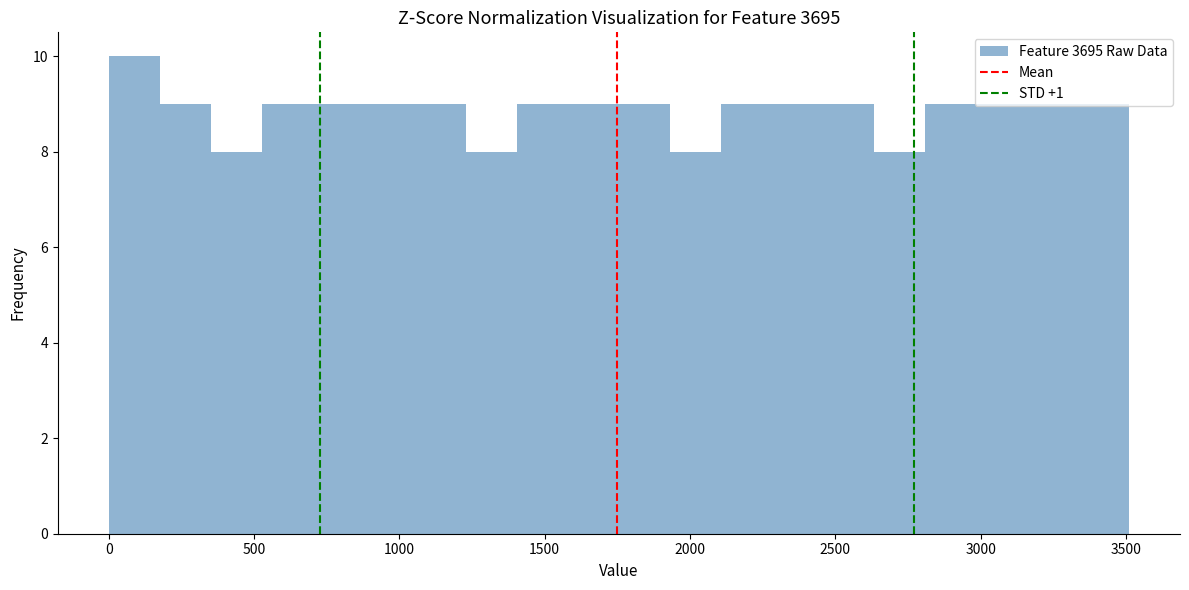

Around what value on the x-axis is the tallest bar? Give the approximate position of its centre, as read against the axis.

100